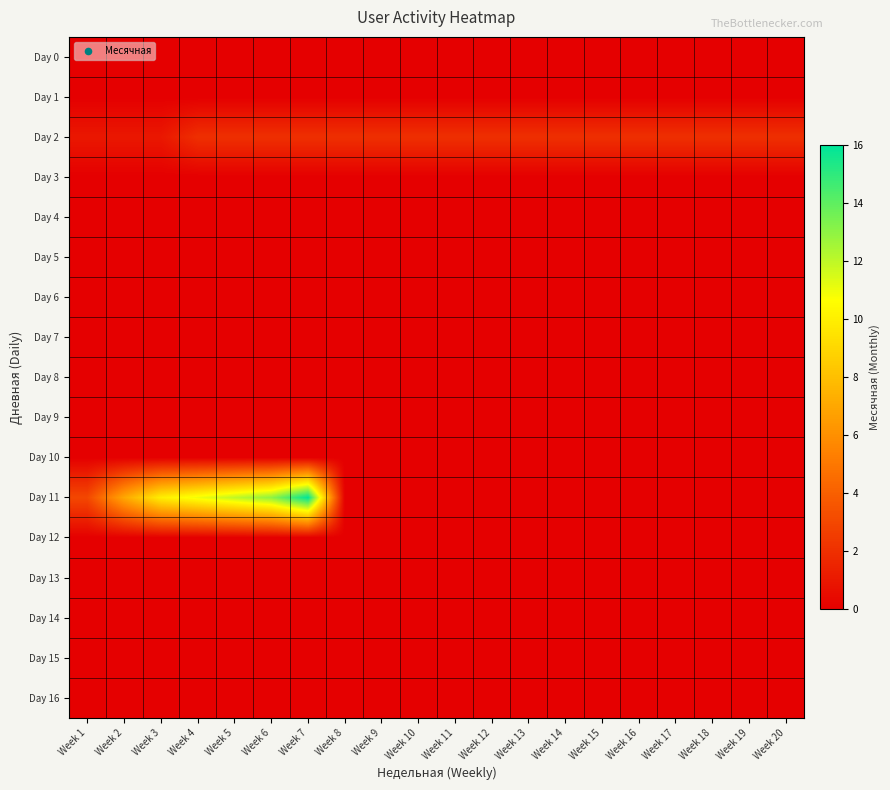

Which series has the largest total across all categories?

Day 11